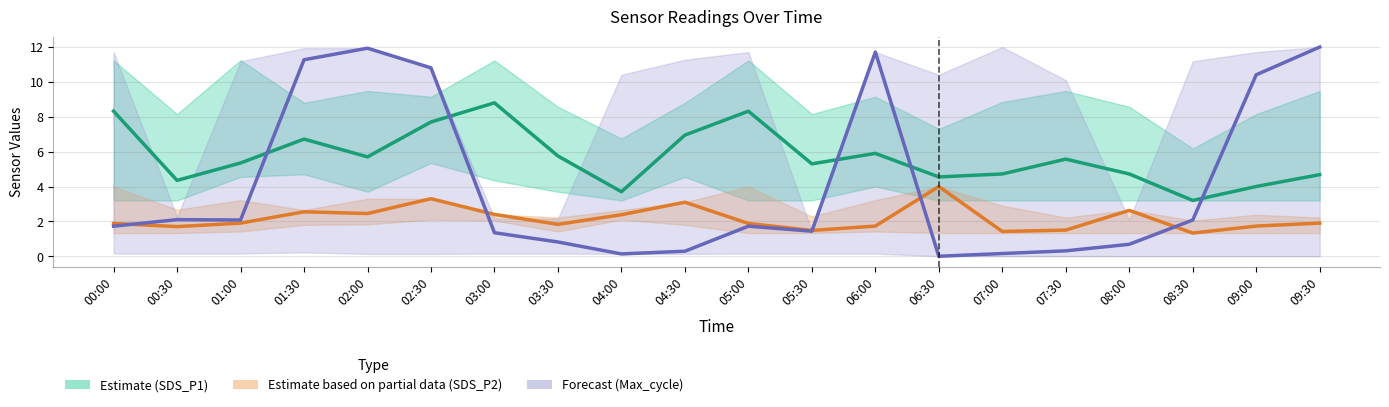

Which series has the largest total across all categories?

Estimate (SDS_P1)